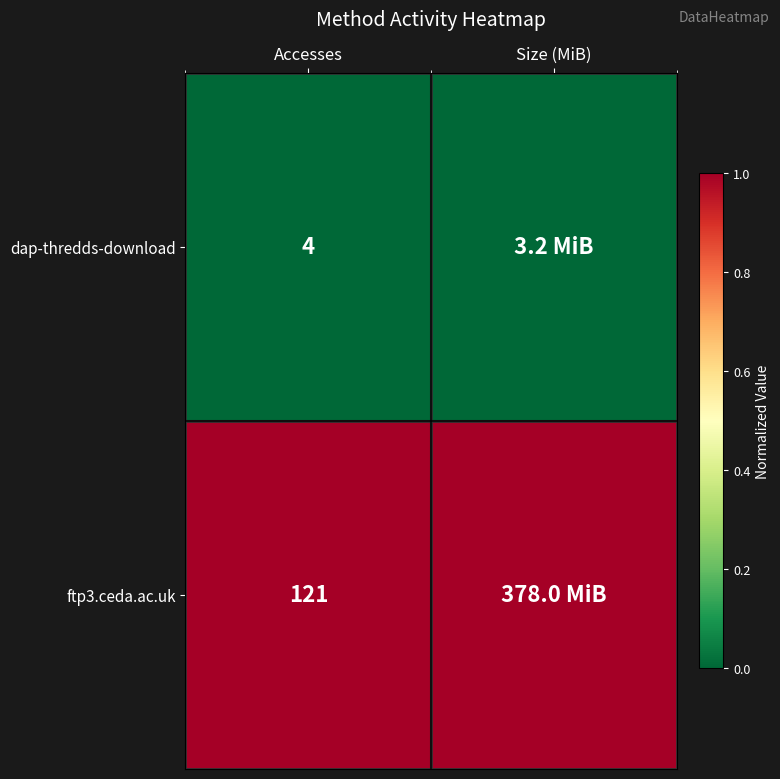

Is the value of dap-thredds-download at Accesses greater than the value of ftp3.ceda.ac.uk at Accesses?

No